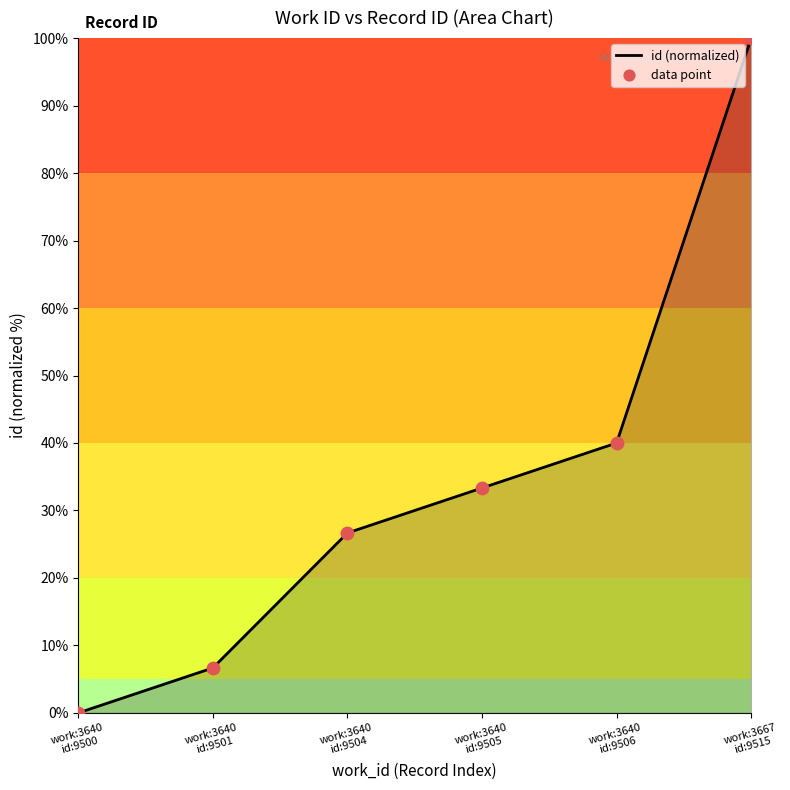

What is the change in value from work:3640
id:9504 to work:3640
id:9506?

+13.3